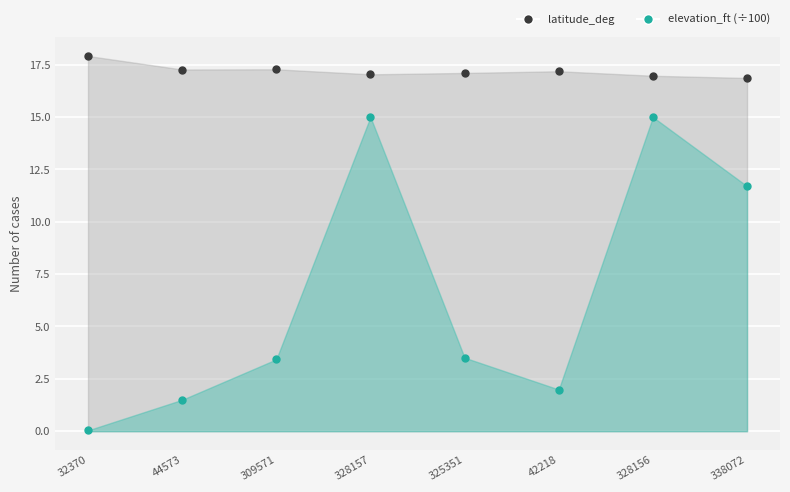

At which label does elevation_ft (÷100) reach its minimum?

32370